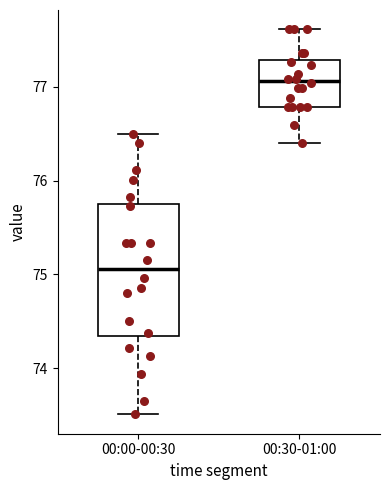

Where does the median line of the box for 00:30-01:00 sit on the y-axis? The values are not printed on the chart, so give them approximately, as read against the axis.

77.1